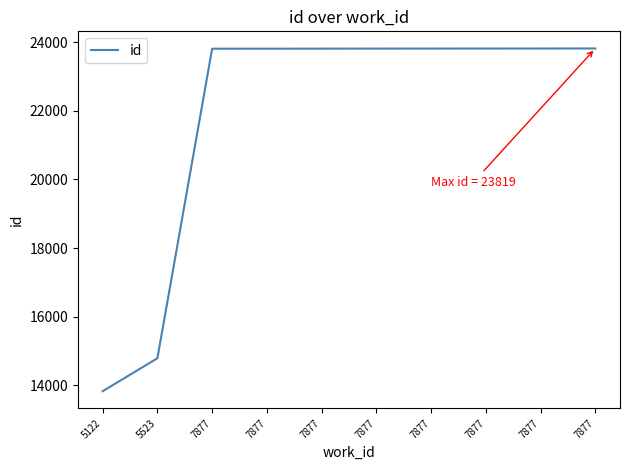

True or false: the data shows 40501 at 7877.

False